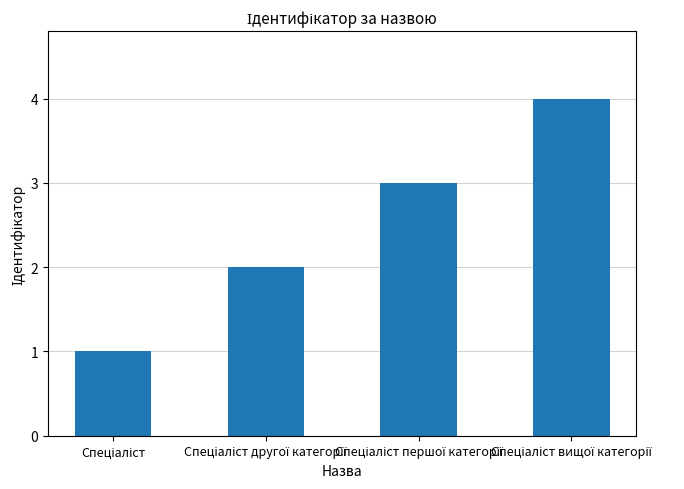

What is the difference between the maximum and minimum values?

3